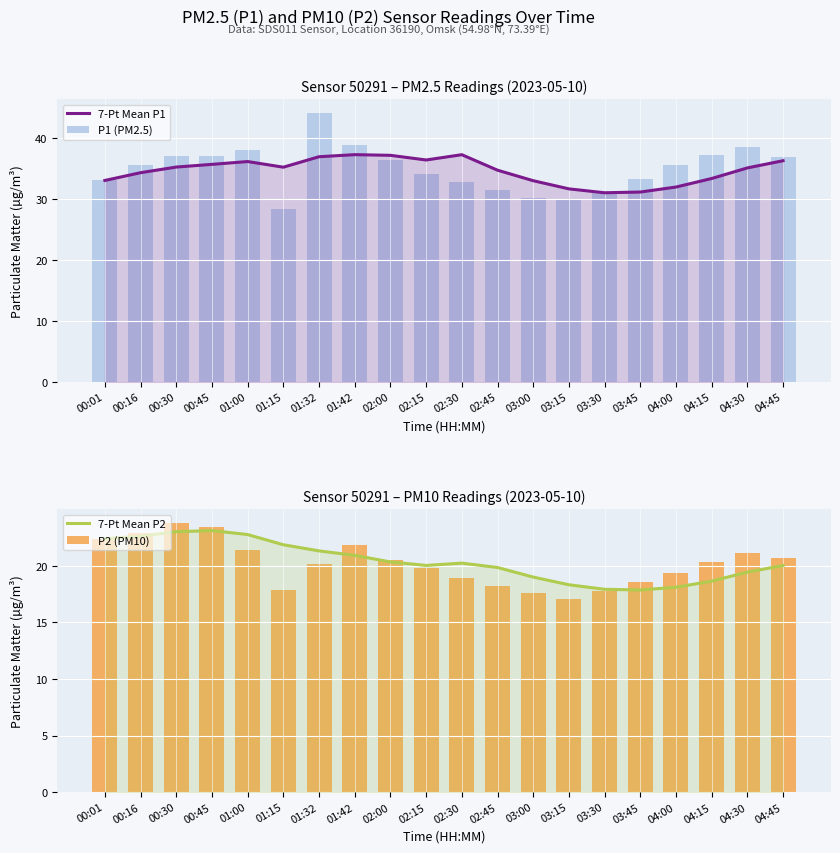

What is the minimum value for P1 (PM2.5)?

28.4